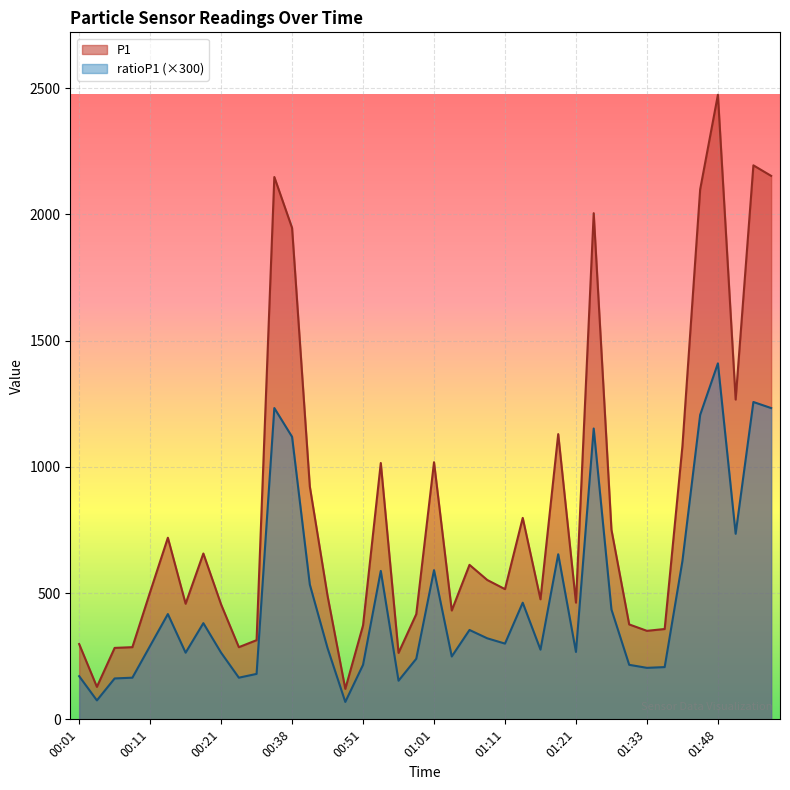

What is the maximum value shown in the chart?

2473.8